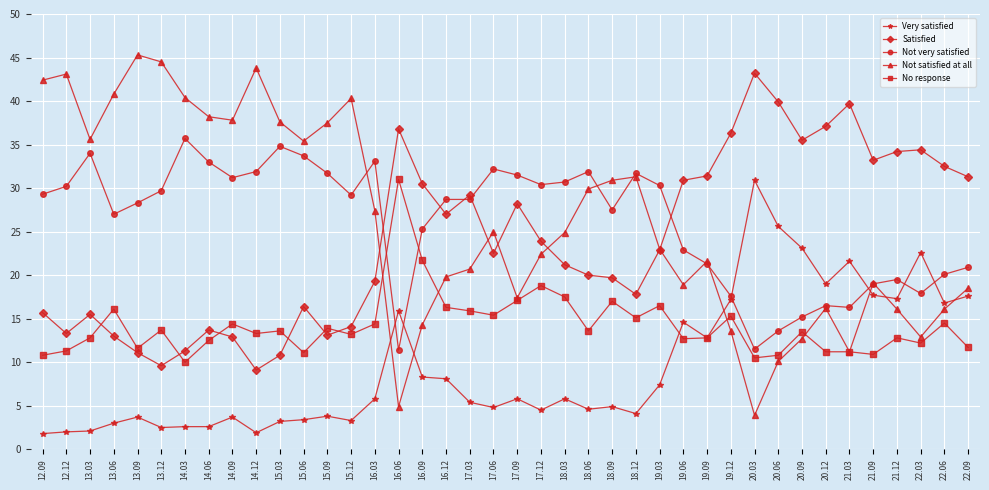

At which label does Not satisfied at all reach its peak?

13.09